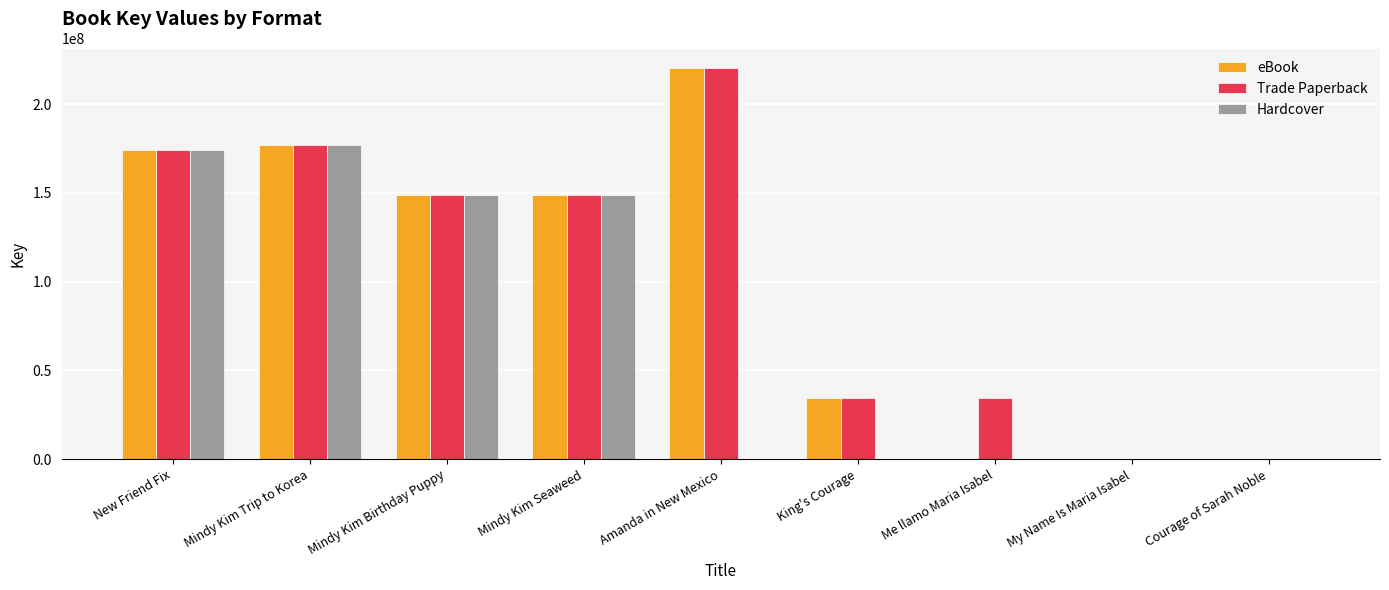

At which category is the sum across all series the highest?

Mindy Kim Trip to Korea